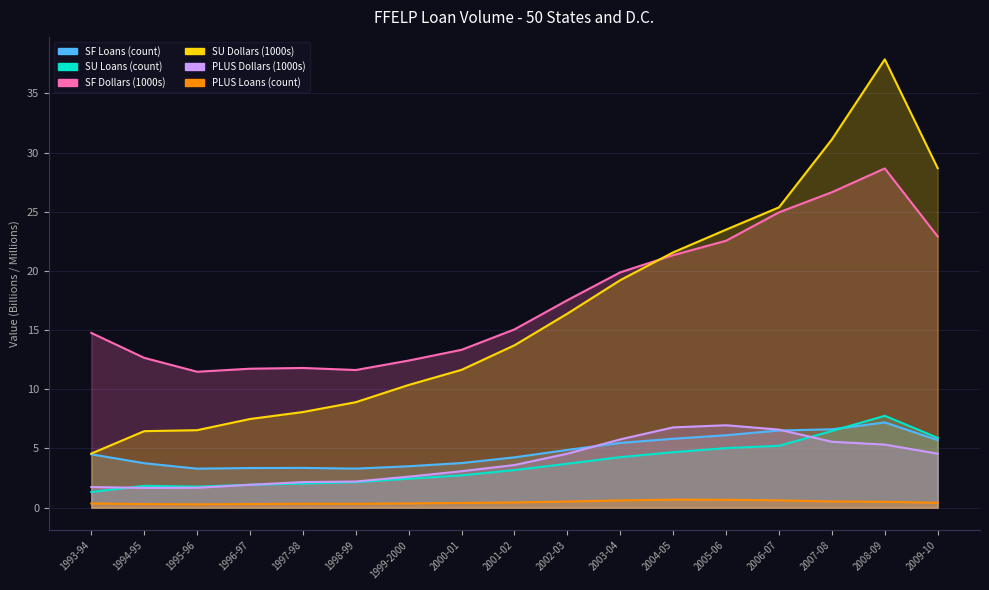

What is the label of the 15th point from the right?

1995-96